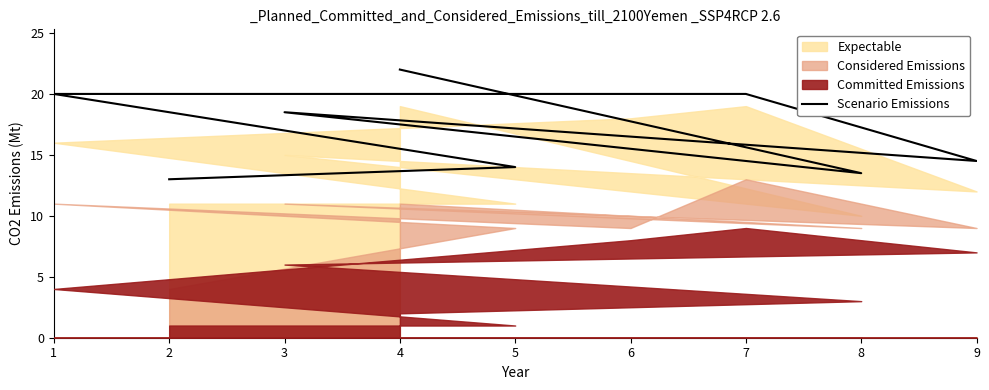

The value at 2 is 19.2. True or false?

False